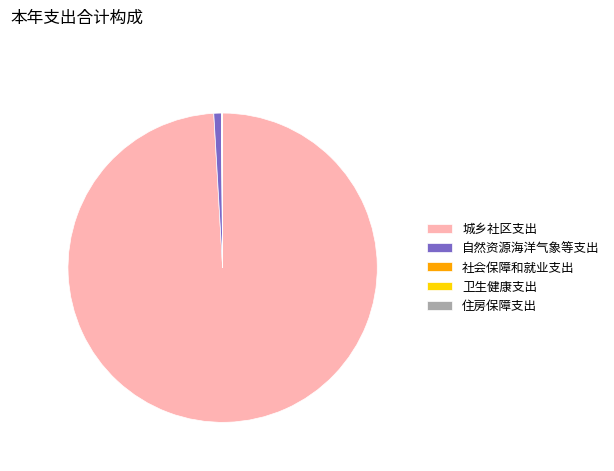

Is there a majority slice in this chart?

Yes